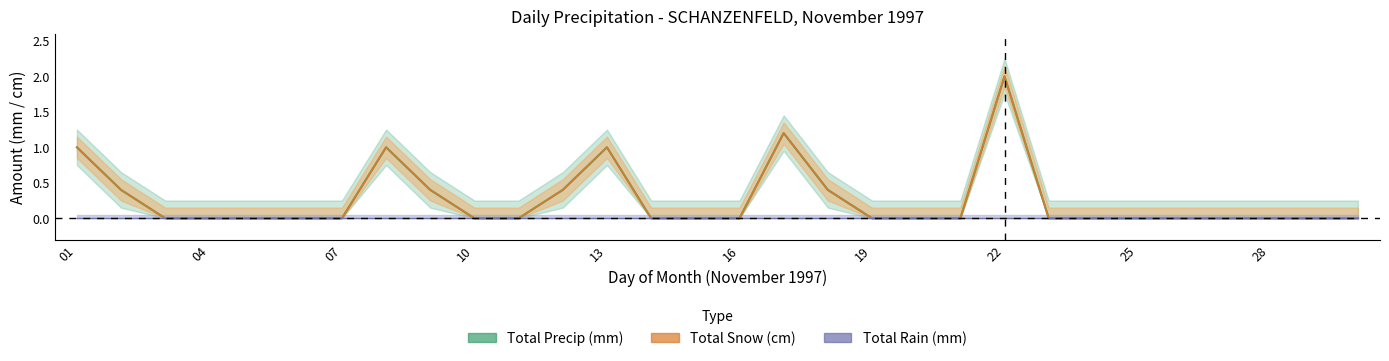

True or false: Total Snow (cm) has more than 1 points higher than both neighbors.

True